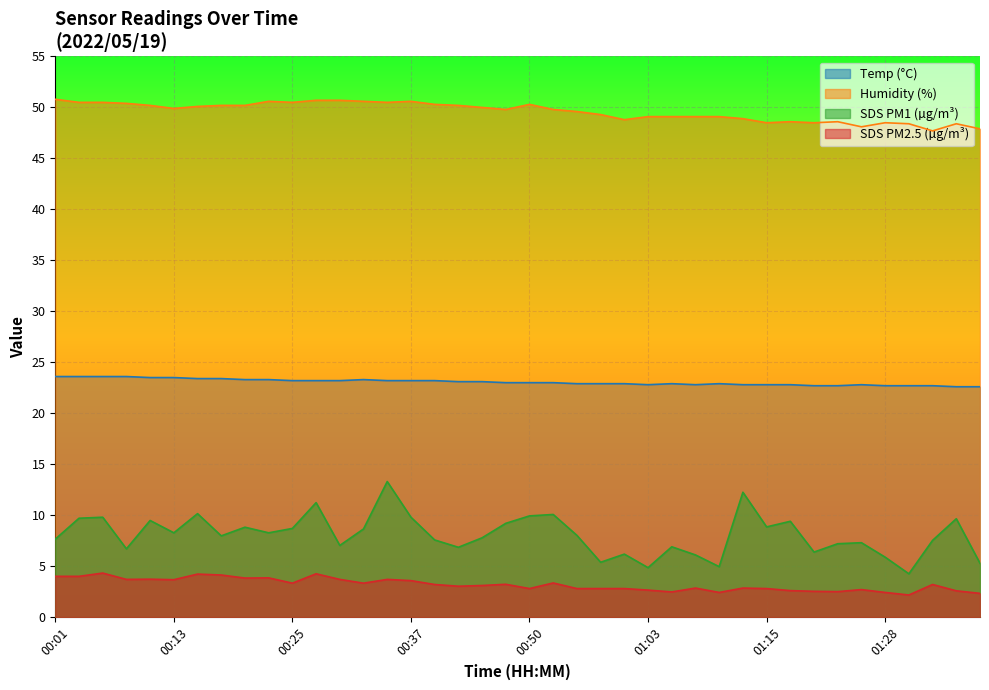

At which category does the chart reach its peak across all series?

00:01